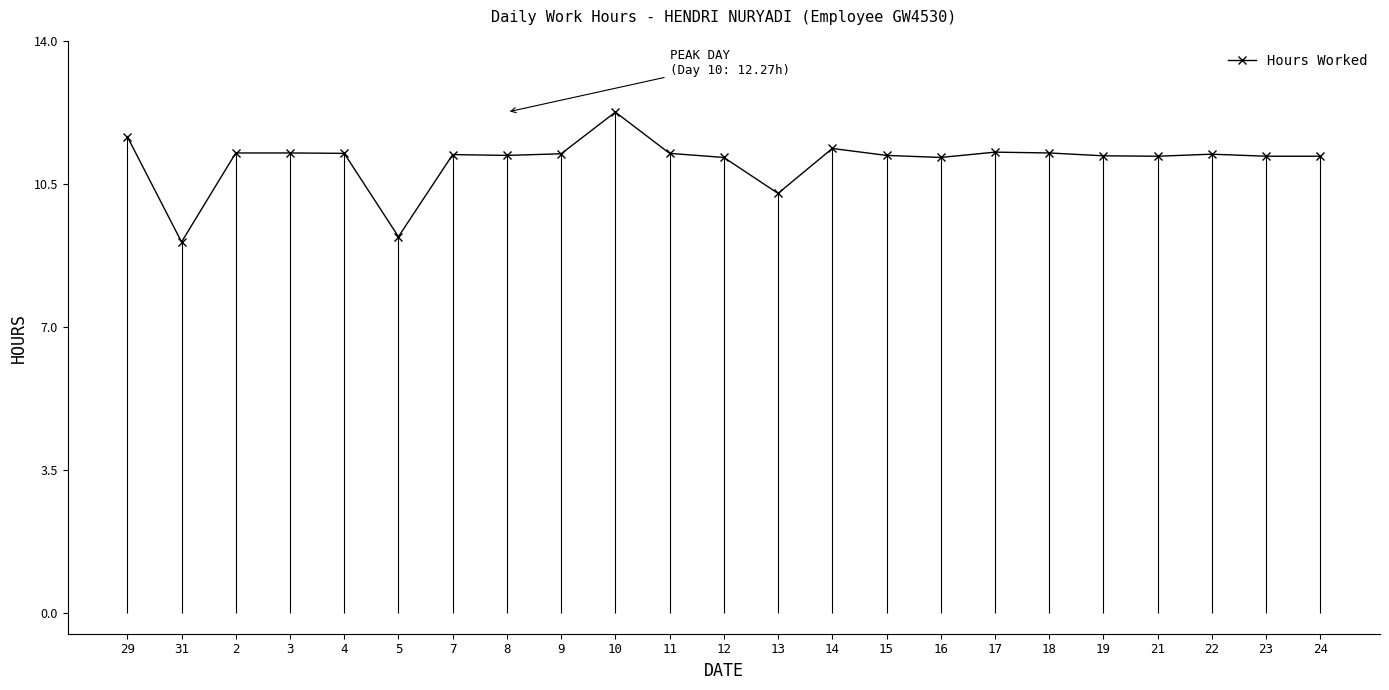

What is the value of the 3rd point from the left?

11.3